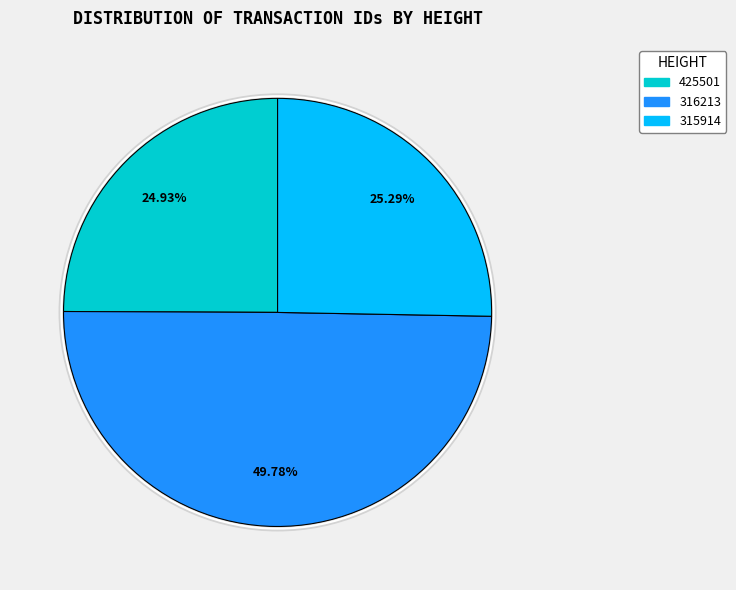

To the nearest percent, what is the combined percentage of 315914 and 316213?

75%